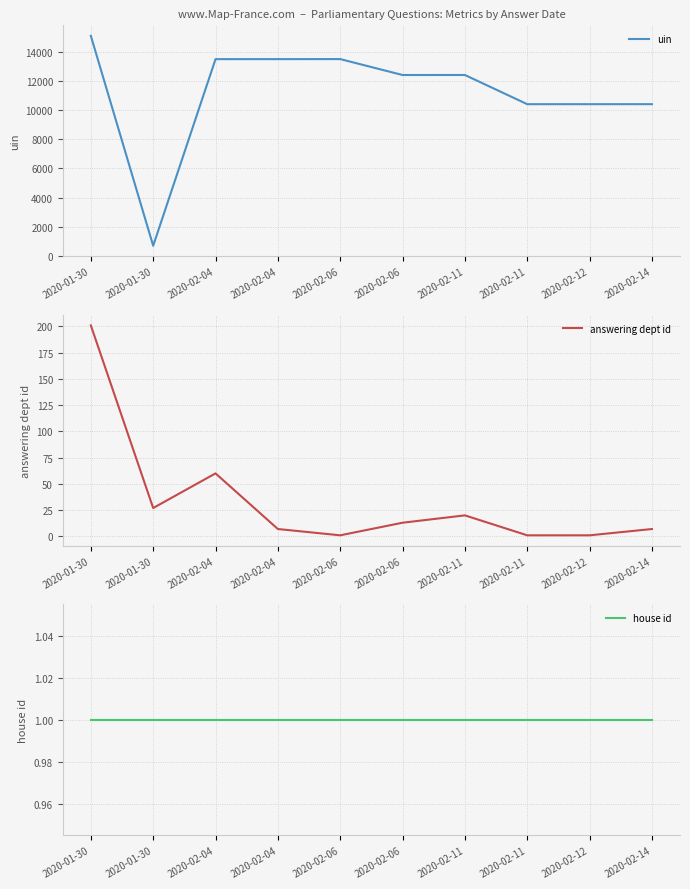

Which series has the largest range (max minus min)?

uin